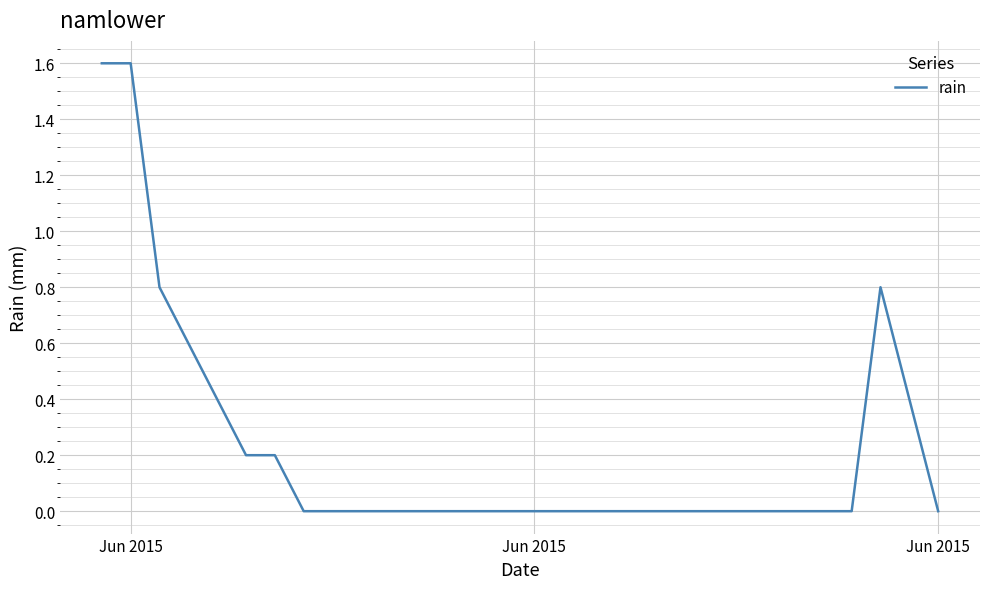

What is the maximum value shown in the chart?

1.6